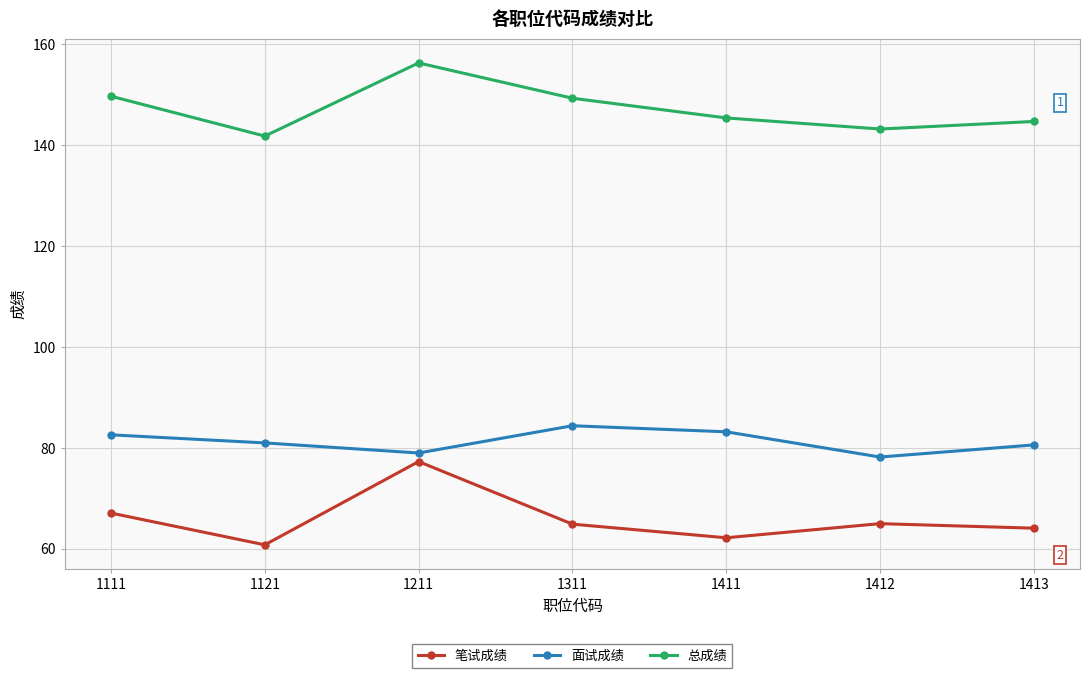

At how many categories does at least one series exceed 135?

7